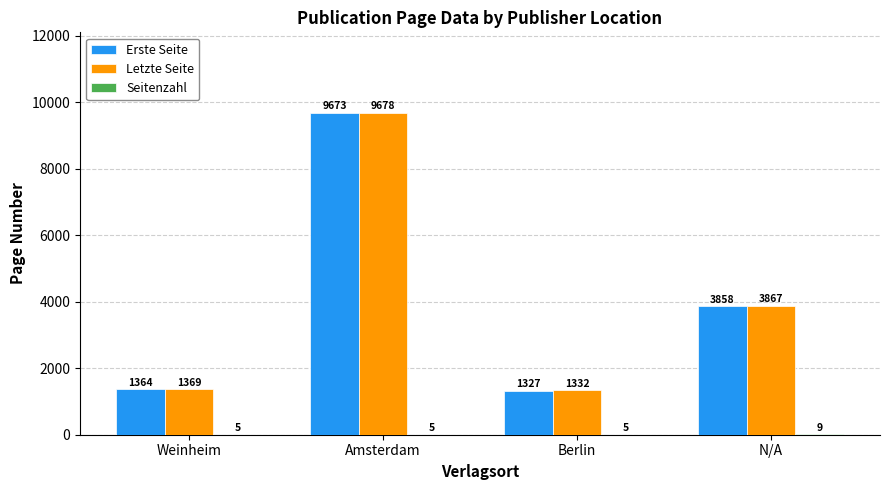

Which category has the highest value in the Letzte Seite series?

Amsterdam